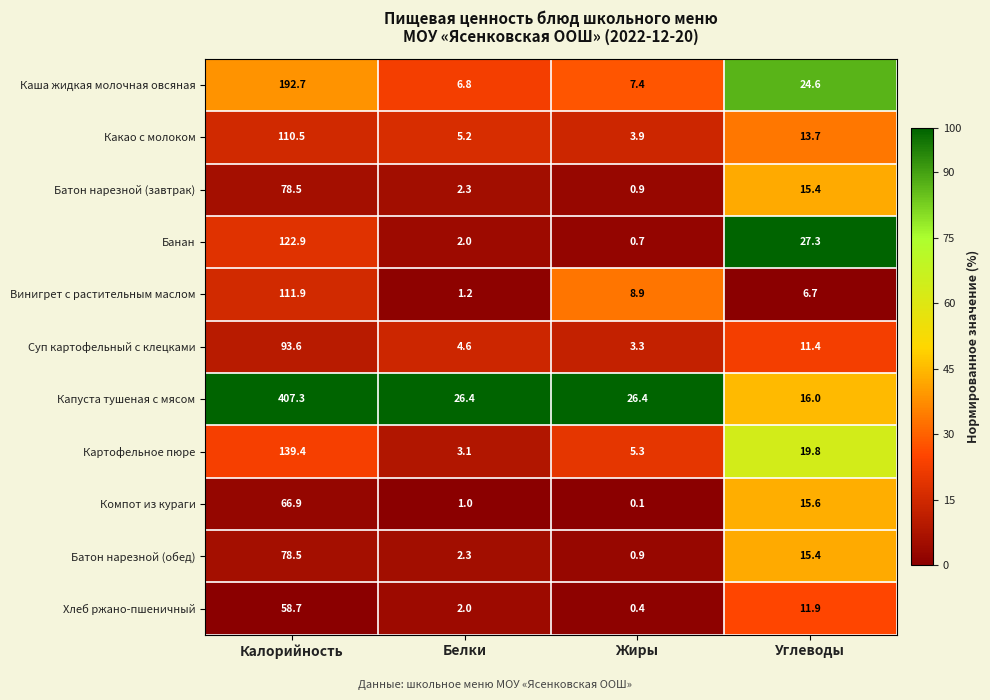

True or false: Суп картофельный с клецками has a value of 3.3 at Жиры.

True